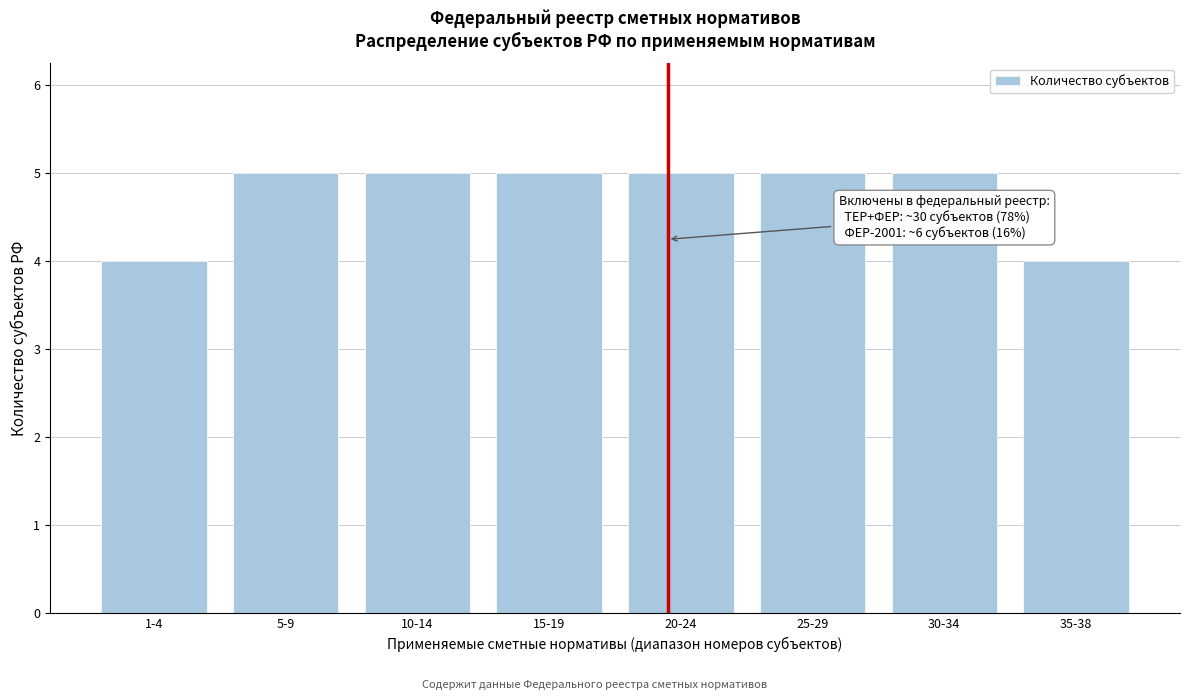

Reading left to right, list all the values displayed in this chart.

4	5	5	5	5	5	5	4